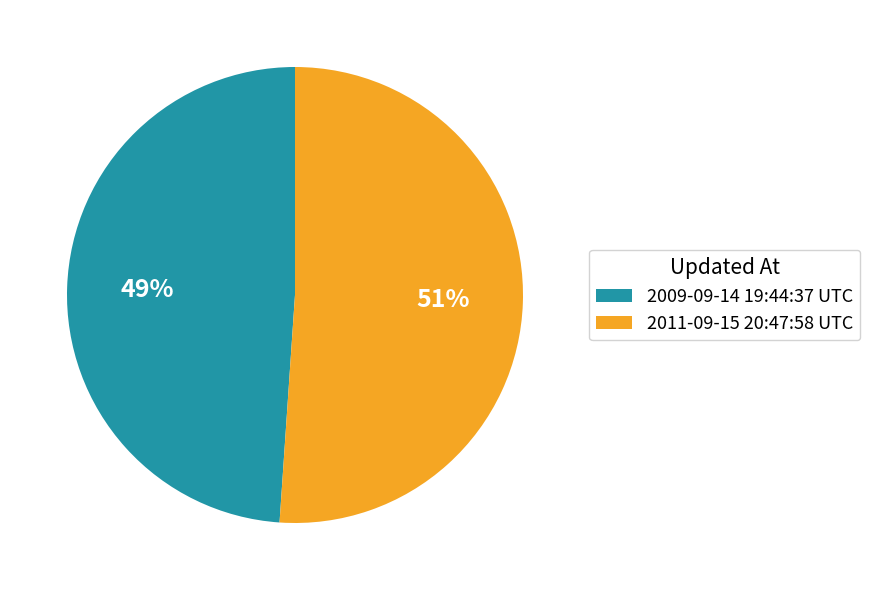

Count the number of slices in the pie.

2